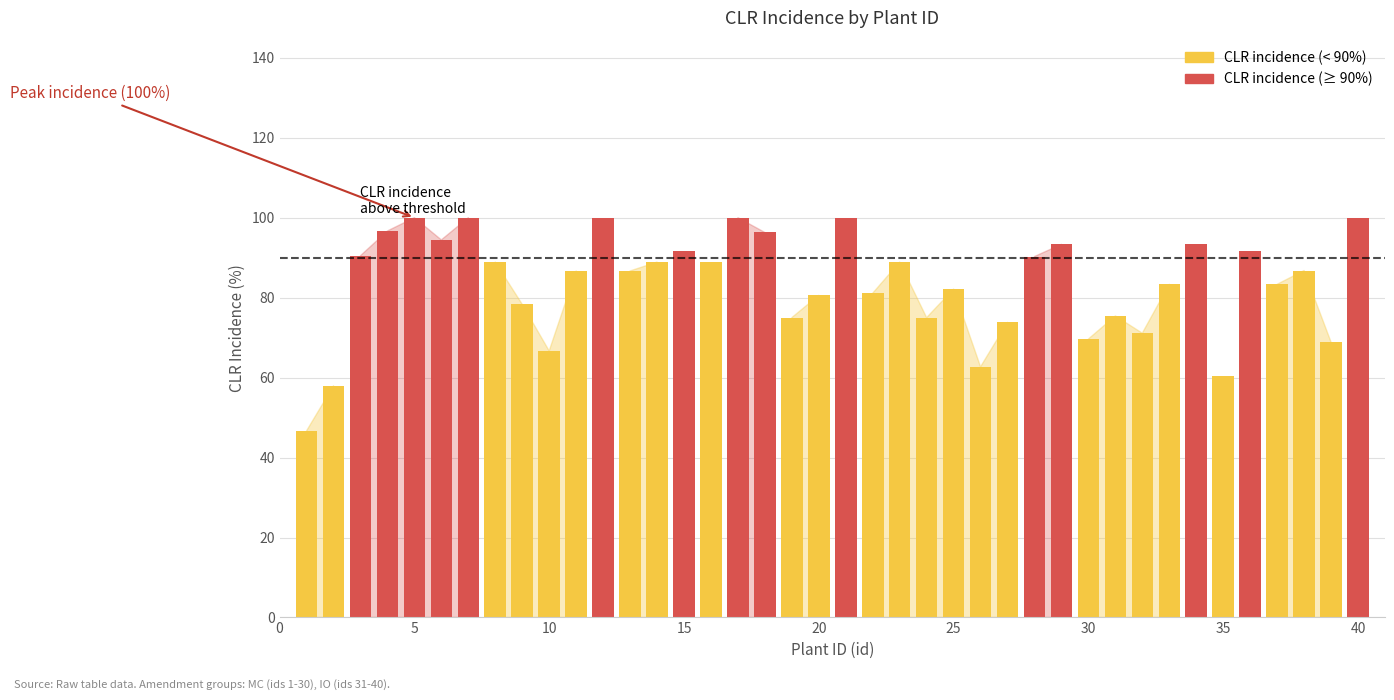

Reading right to left, list all the values displayed in this chart.

100.0	68.9	86.8	83.3	91.7	60.5	93.3	83.3	71.1	75.4	69.6	93.3	90.3	73.8	62.7	82.1	75.0	88.9	81.1	100.0	80.6	75.0	96.3	100.0	88.9	91.7	88.9	86.7	100.0	86.7	66.7	78.3	88.9	100.0	94.4	100.0	96.7	90.5	57.9	46.7